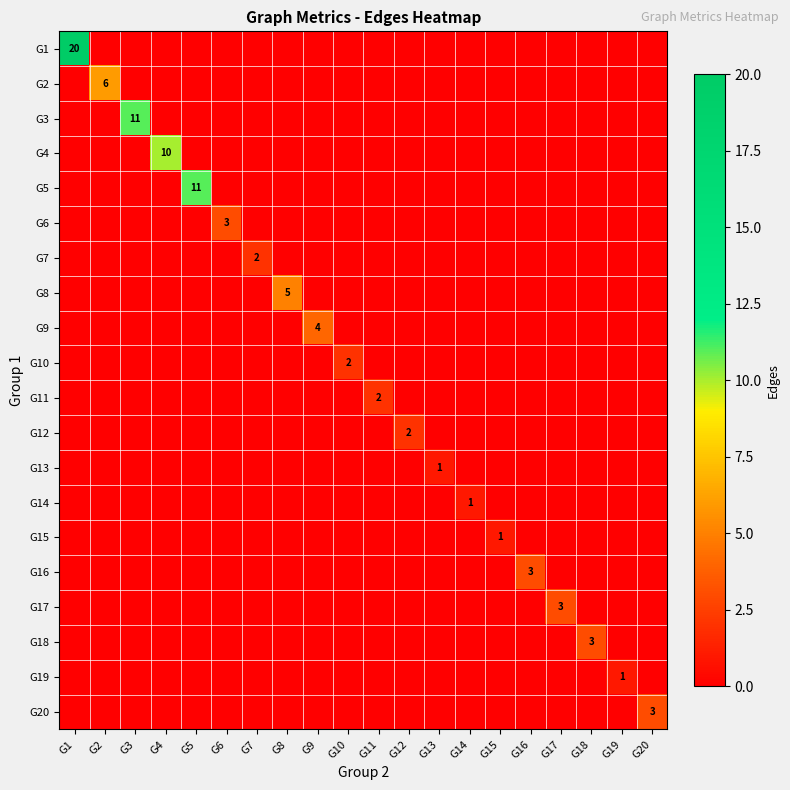

What is the maximum value shown in the chart?

20